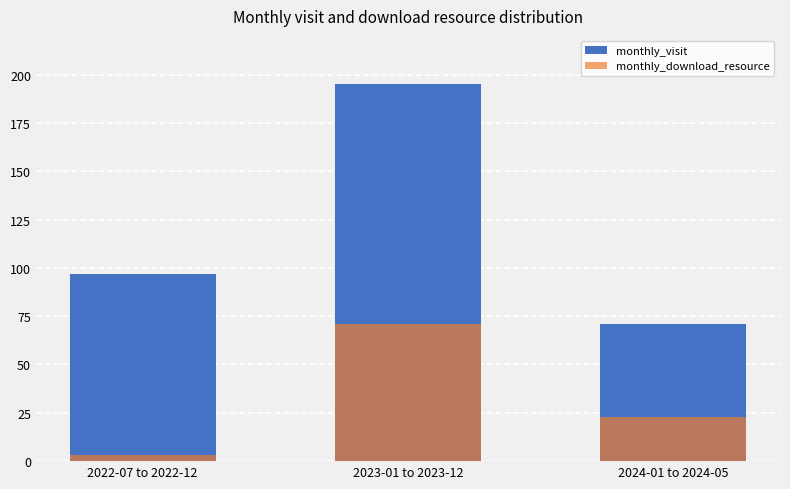

Reading left to right, what are all the values shown in this chart?

monthly_visit: 97	195	71
monthly_download_resource: 3	71	23